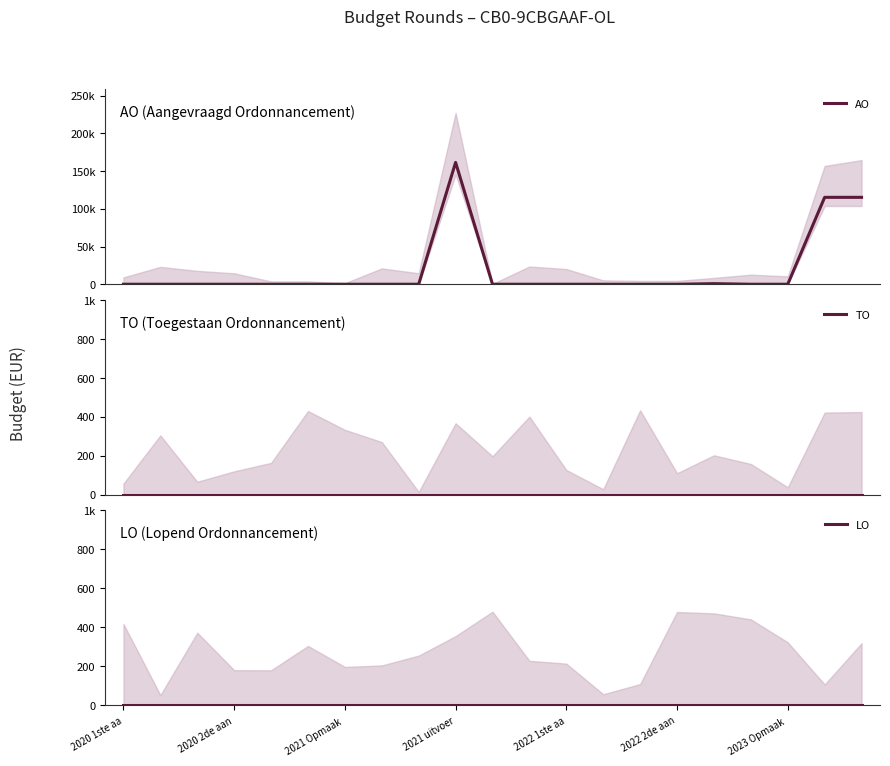

The AO series shows 0 at 2022 2de aan. True or false?

True